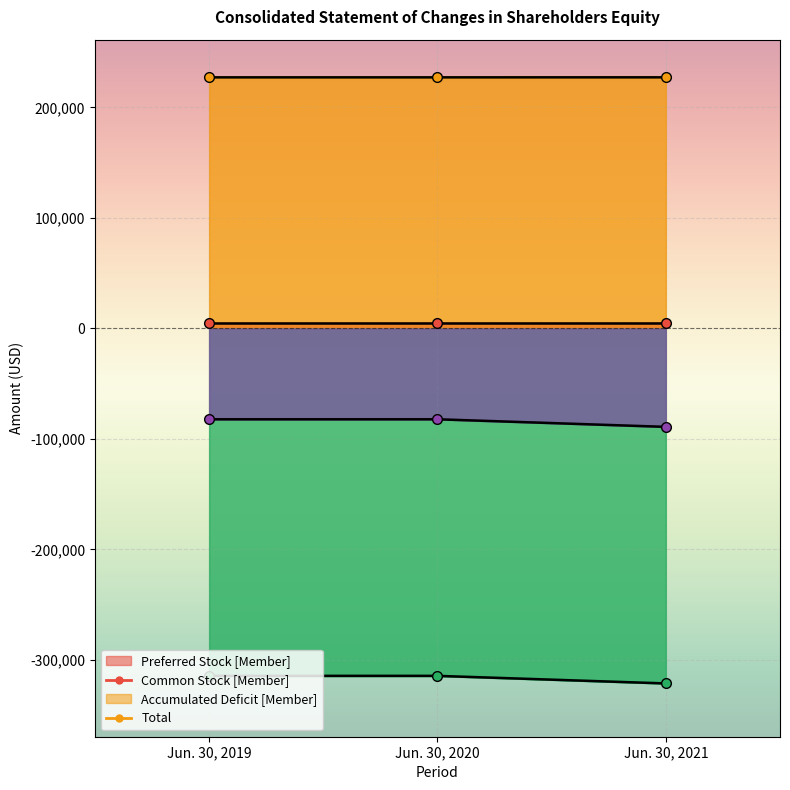

What is the lowest value of the Common Stock [Member] series?

227225